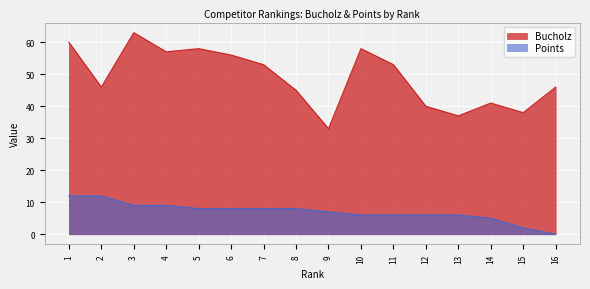

True or false: Bucholz and Points intersect in this chart.

False